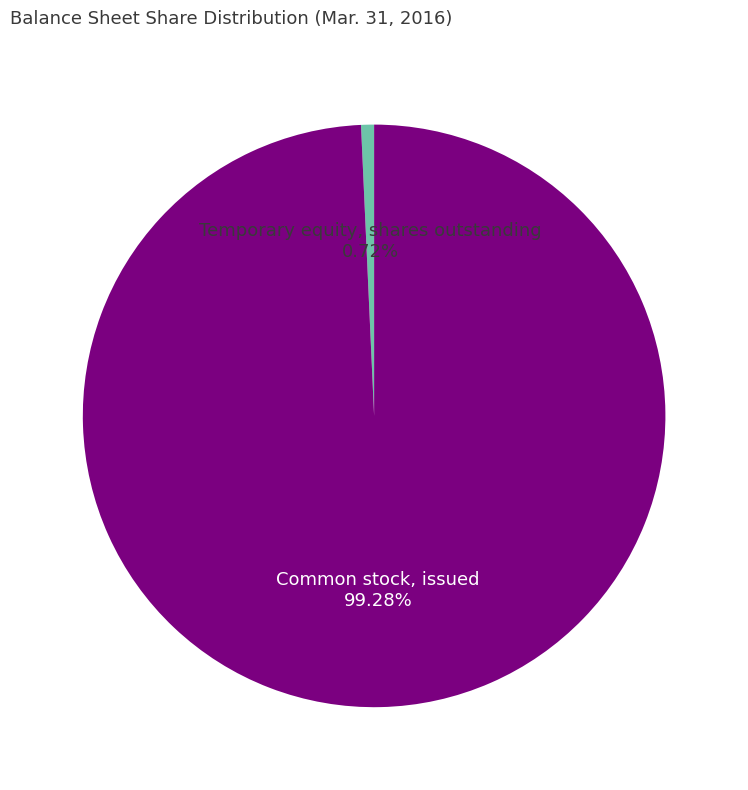

Is there a majority slice in this chart?

Yes